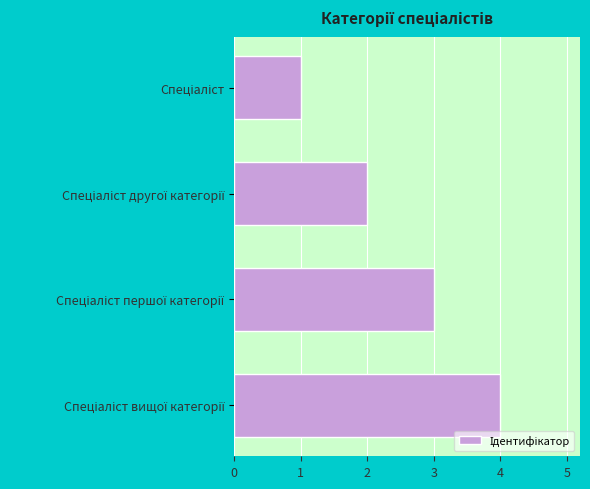

What is the difference between the maximum and minimum values?

3